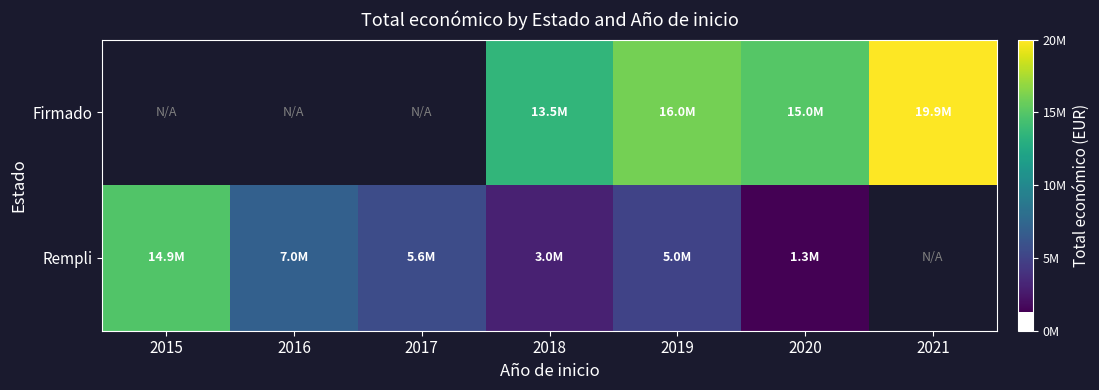

At which category is the sum across all series the highest?

2019